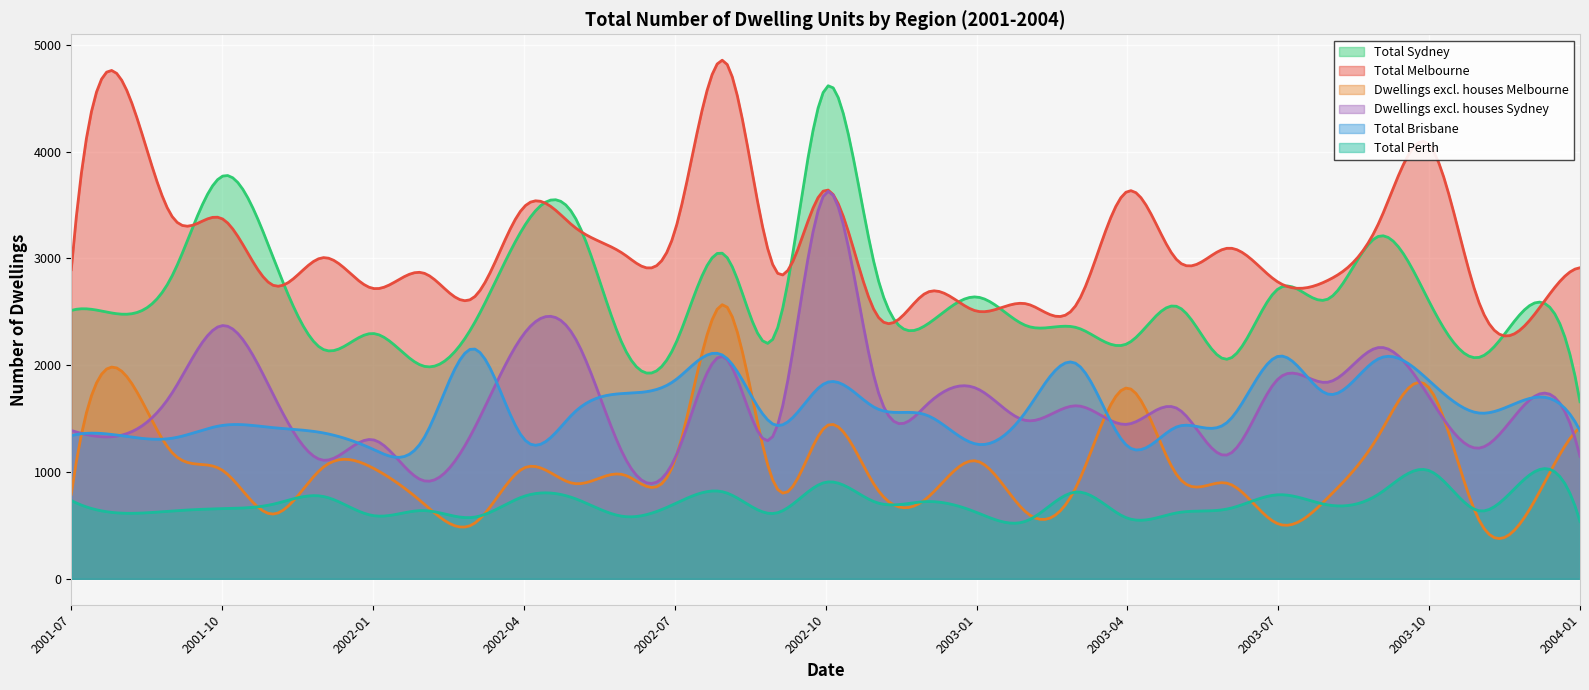

Reading right to left, transcribe all the data shown in this chart.

Total Sydney: 2004-01=1658	2003-12=2559	2003-11=2074	2003-10=2596	2003-09=3208	2003-08=2622	2003-07=2716	2003-06=2057	2003-05=2548	2003-04=2202	2003-03=2351	2003-02=2368	2003-01=2639	2002-12=2377	2002-11=2883	2002-10=4596	2002-09=2291	2002-08=3031	2002-07=2184	2002-06=2158	2002-05=3398	2002-04=3296	2002-03=2382	2002-02=1992	2002-01=2297	2001-12=2150	2001-11=3027	2001-10=3769	2001-09=2832	2001-08=2478	2001-07=2513
Total Melbourne: 2004-01=2913	2003-12=2421	2003-11=2576	2003-10=4066	2003-09=3333	2003-08=2798	2003-07=2777	2003-06=3096	2003-05=2978	2003-04=3628	2003-03=2578	2003-02=2574	2003-01=2507	2002-12=2678	2002-11=2484	2002-10=3642	2002-09=2890	2002-08=4843	2002-07=3252	2002-06=3036	2002-05=3296	2002-04=3481	2002-03=2633	2002-02=2864	2002-01=2719	2001-12=3007	2001-11=2751	2001-10=3372	2001-09=3396	2001-08=4671	2001-07=2895
Dwellings excl. houses Melbourne: 2004-01=1421	2003-12=652	2003-11=543	2003-10=1787	2003-09=1345	2003-08=766	2003-07=514	2003-06=893	2003-05=961	2003-04=1787	2003-03=878	2003-02=618	2003-01=1103	2002-12=750	2002-11=857	2002-10=1425	2002-09=871	2002-08=2562	2002-07=1105	2002-06=972	2002-05=892	2002-04=1037	2002-03=514	2002-02=707	2002-01=1037	2001-12=1041	2001-11=606	2001-10=1018	2001-09=1184	2001-08=1945	2001-07=791
Dwellings excl. houses Sydney: 2004-01=1147	2003-12=1675	2003-11=1224	2003-10=1703	2003-09=2166	2003-08=1842	2003-07=1873	2003-06=1162	2003-05=1593	2003-04=1447	2003-03=1620	2003-02=1481	2003-01=1783	2002-12=1624	2002-11=1824	2002-10=3615	2002-09=1380	2002-08=2071	2002-07=1125	2002-06=1141	2002-05=2269	2002-04=2293	2002-03=1395	2002-02=919	2002-01=1302	2001-12=1111	2001-11=1740	2001-10=2371	2001-09=1737	2001-08=1345	2001-07=1389
Total Brisbane: 2004-01=1388	2003-12=1689	2003-11=1552	2003-10=1855	2003-09=2062	2003-08=1728	2003-07=2084	2003-06=1471	2003-05=1426	2003-04=1243	2003-03=2010	2003-02=1577	2003-01=1261	2002-12=1534	2002-11=1598	2002-10=1834	2002-09=1439	2002-08=2079	2002-07=1857	2002-06=1736	2002-05=1557	2002-04=1310	2002-03=2154	2002-02=1308	2002-01=1213	2001-12=1367	2001-11=1416	2001-10=1436	2001-09=1316	2001-08=1340	2001-07=1341
Total Perth: 2004-01=537	2003-12=973	2003-11=636	2003-10=1013	2003-09=794	2003-08=691	2003-07=787	2003-06=655	2003-05=619	2003-04=568	2003-03=813	2003-02=543	2003-01=622	2002-12=723	2002-11=716	2002-10=904	2002-09=614	2002-08=809	2002-07=702	2002-06=583	2002-05=754	2002-04=772	2002-03=576	2002-02=639	2002-01=592	2001-12=772	2001-11=697	2001-10=657	2001-09=635	2001-08=615	2001-07=733